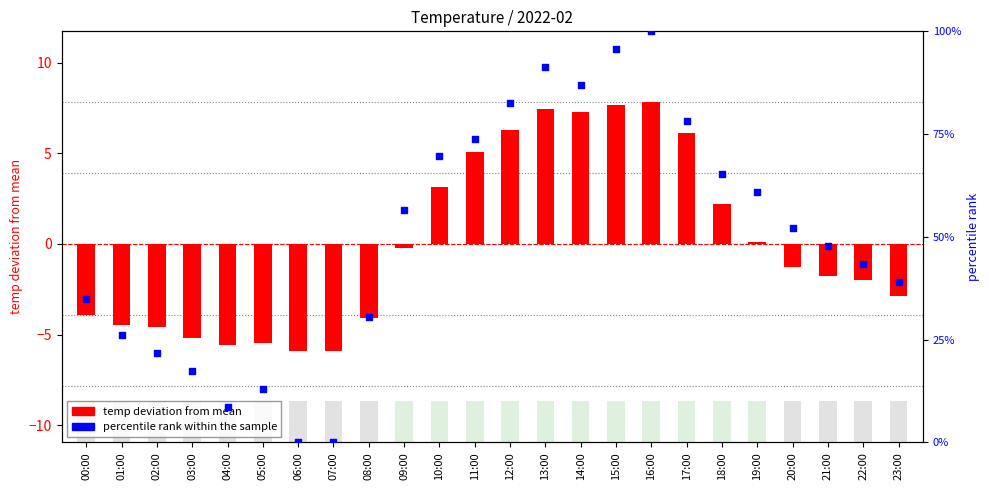

At which category is the sum across all series the highest?

16:00